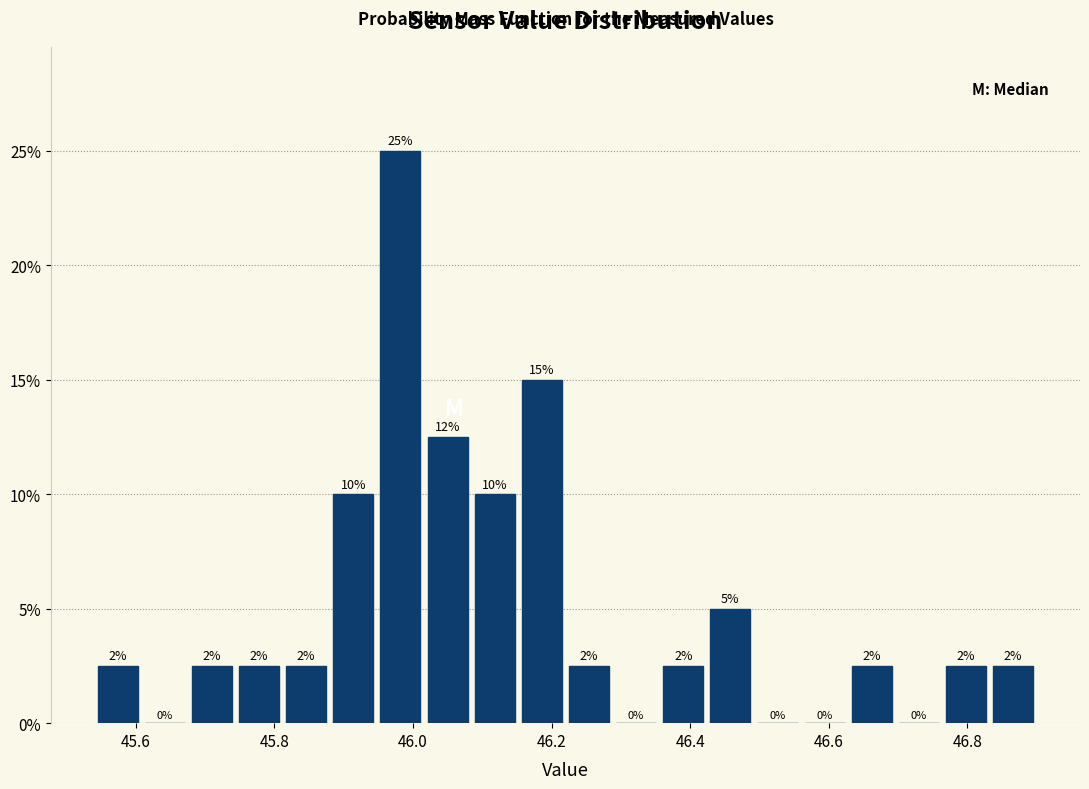

Around what value on the x-axis is the tallest bar? Give the approximate position of its centre, as read against the axis.

45.98